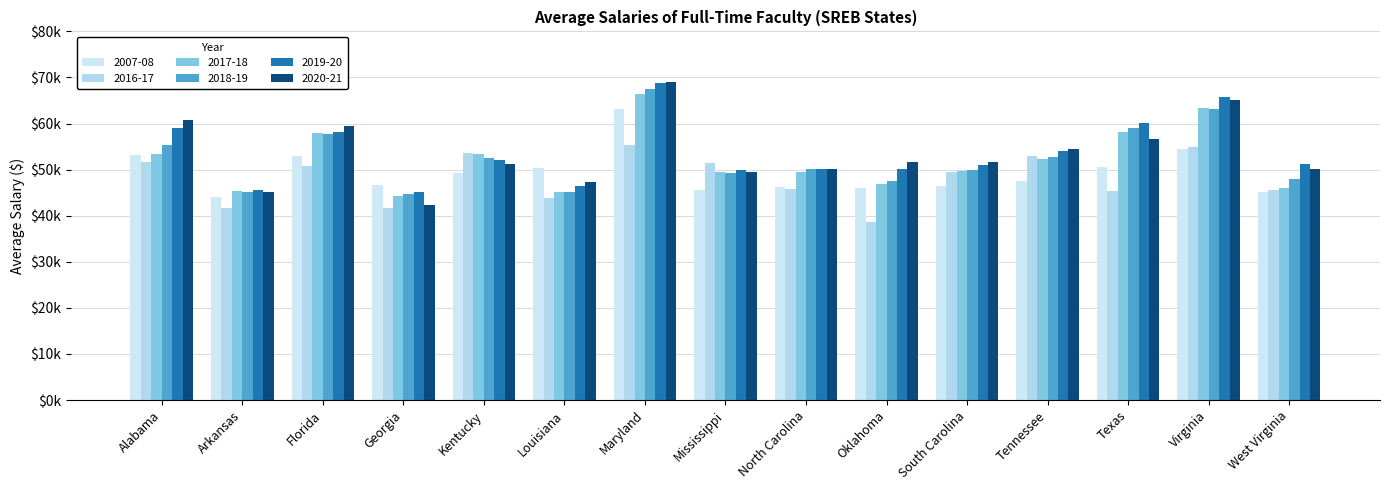

What position from the left is Tennessee?

12